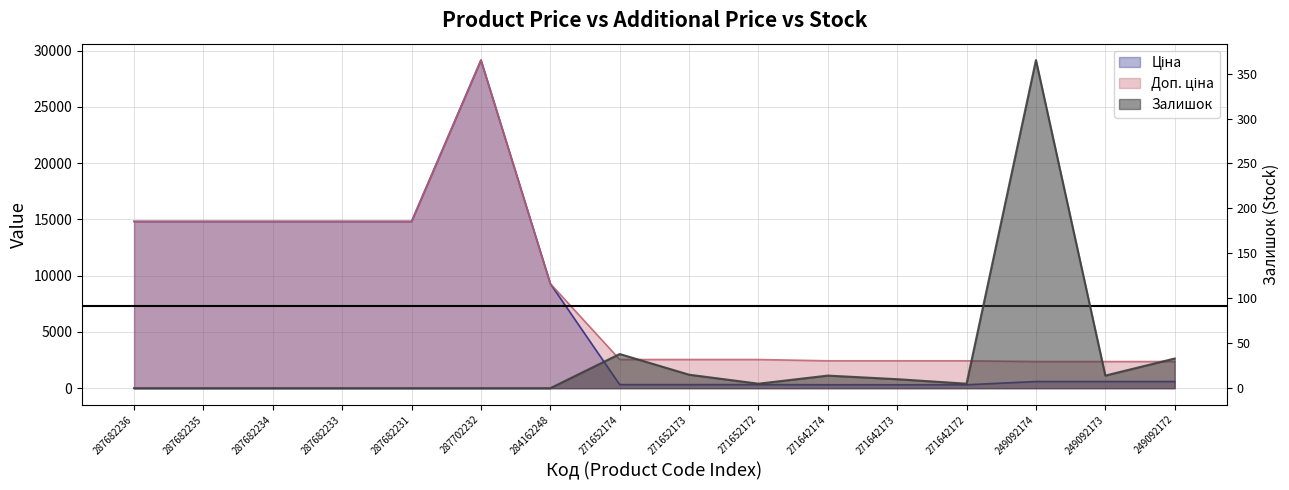

What is the label of the 10th point from the left?

271652172